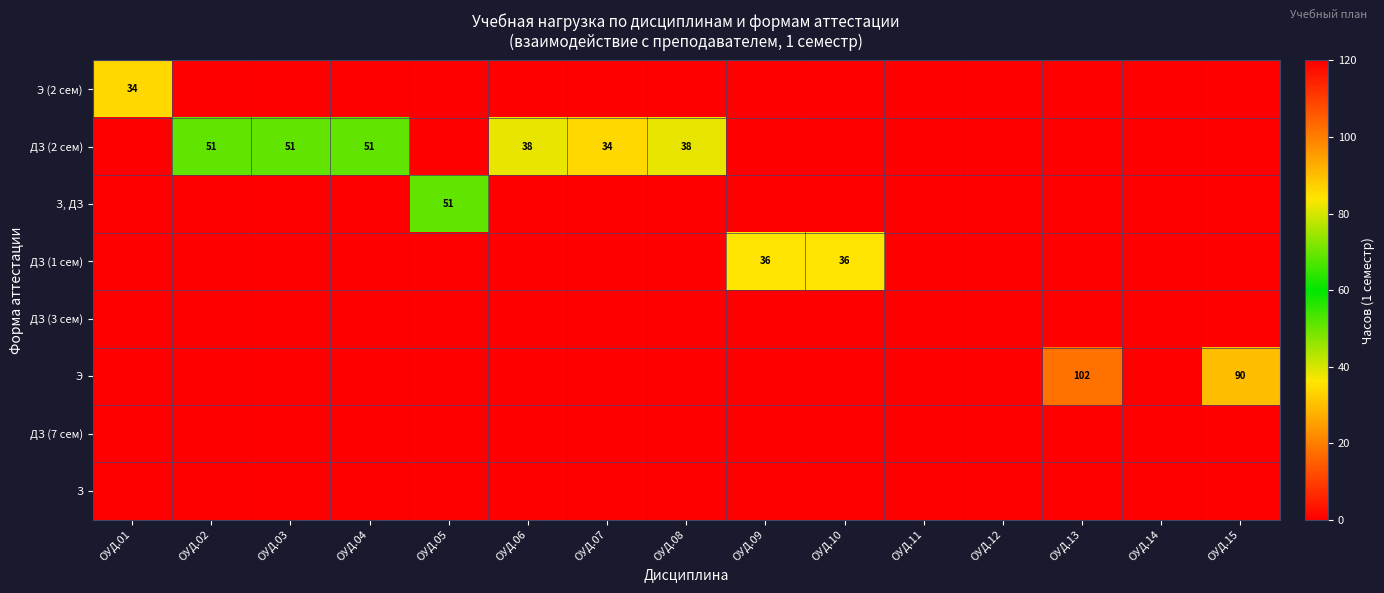

Which category has the lowest value across all series?

ОУД.02